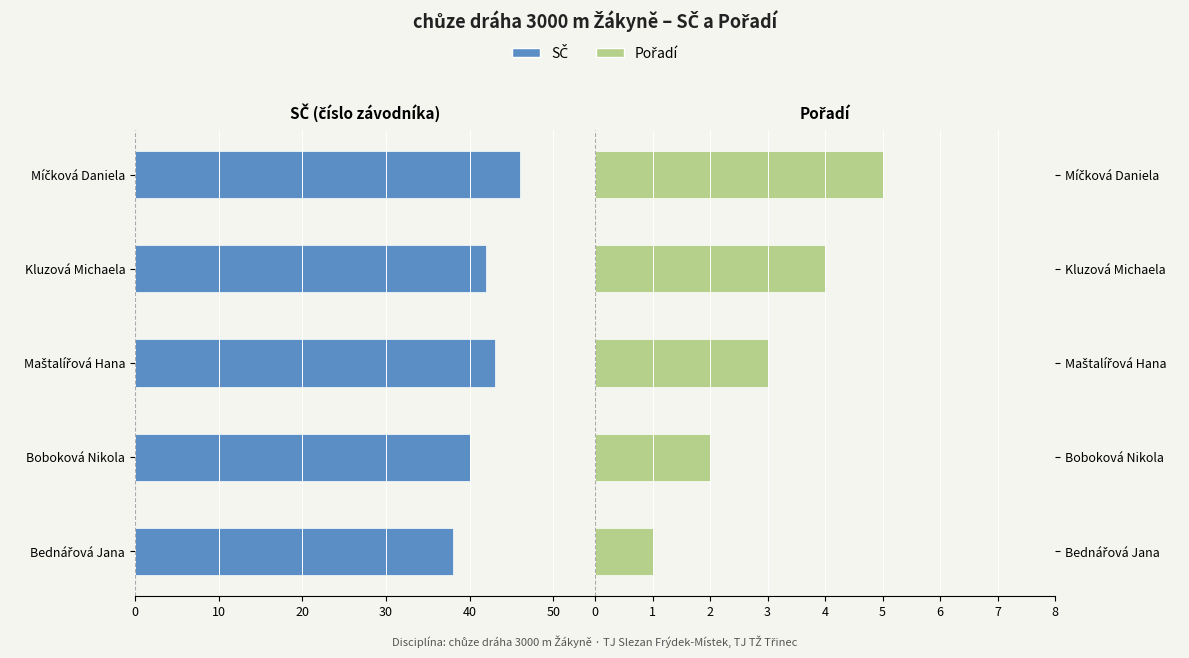

Rank the series at Maštalířová Hana from highest to lowest value.

Pořadí, SČ